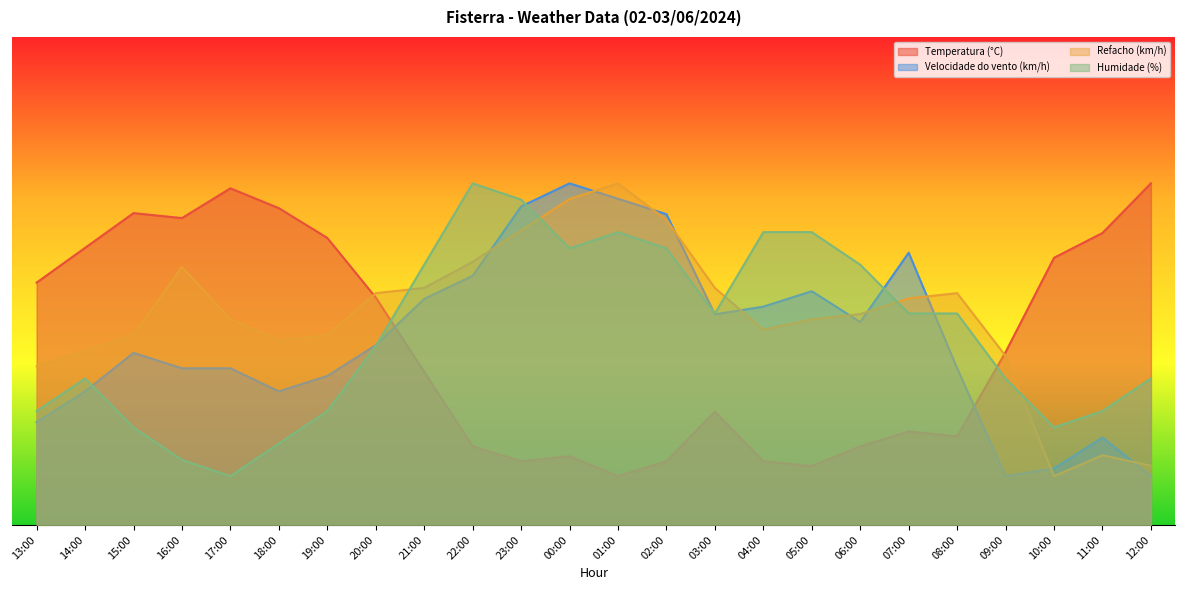

Which has a higher value, 16:00 or 08:00?

16:00